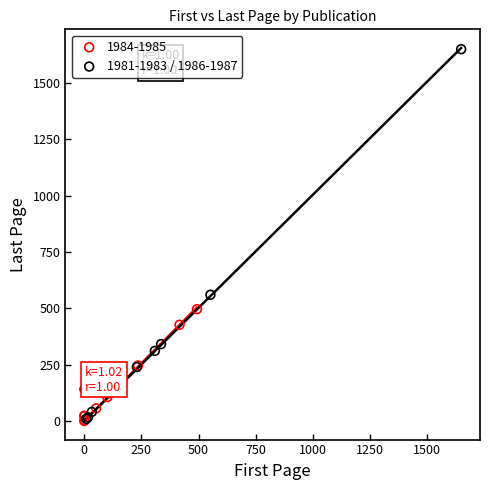

Which series has the widest spread of Y values?

1981-1983 / 1986-1987